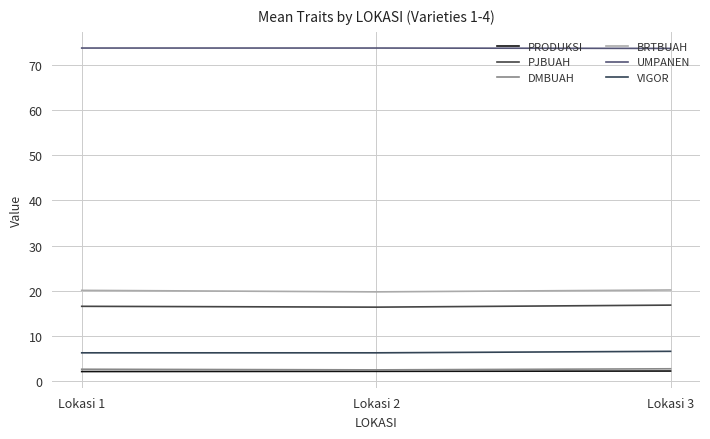

What is the maximum value shown in the chart?

73.8